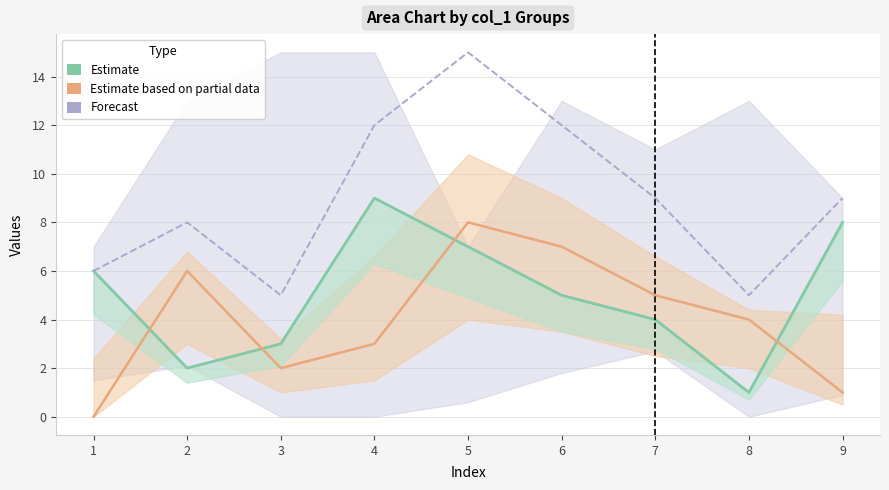

Does the chart have visible grid lines?

Yes